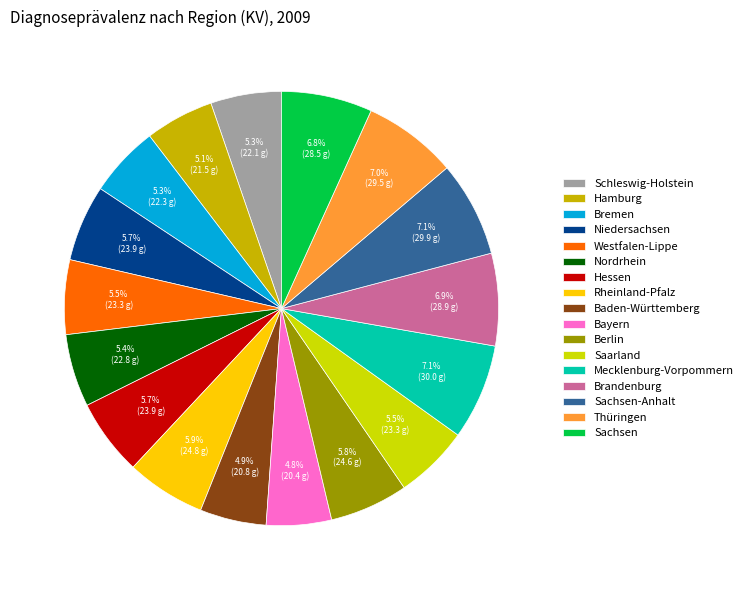

How many segments does this pie chart have?

17